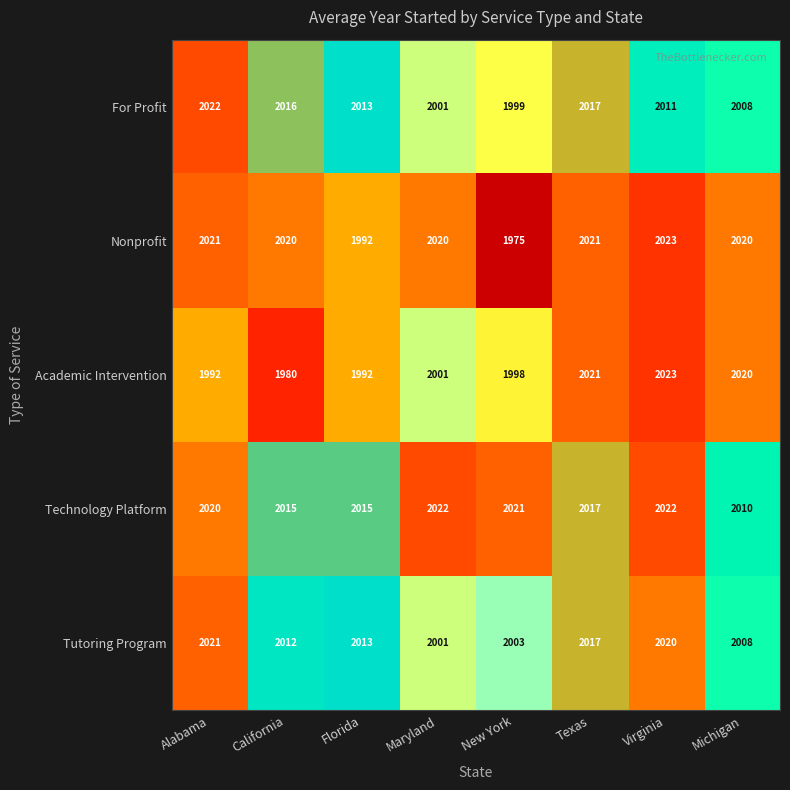

What is the spread (max minus min) of values at Alabama?

30